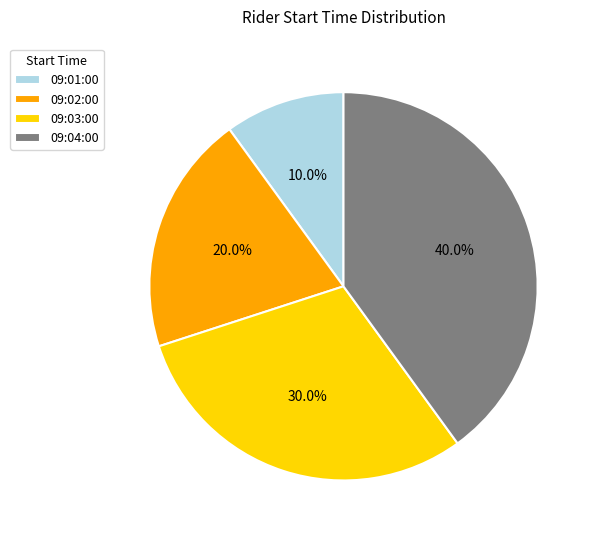

To the nearest percent, what percentage of the pie is 09:03:00?

30%